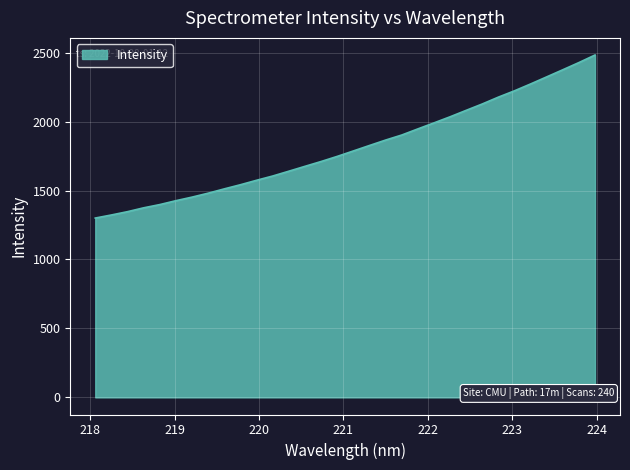

What is the greatest value displayed?

2483.0